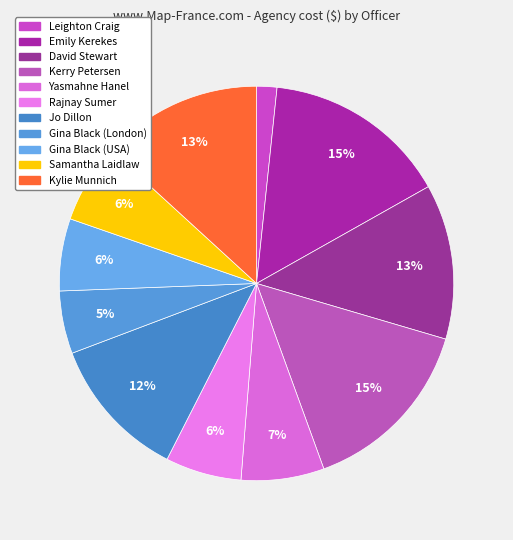

What percentage is the Kerry Petersen slice, to the nearest percent?

15%